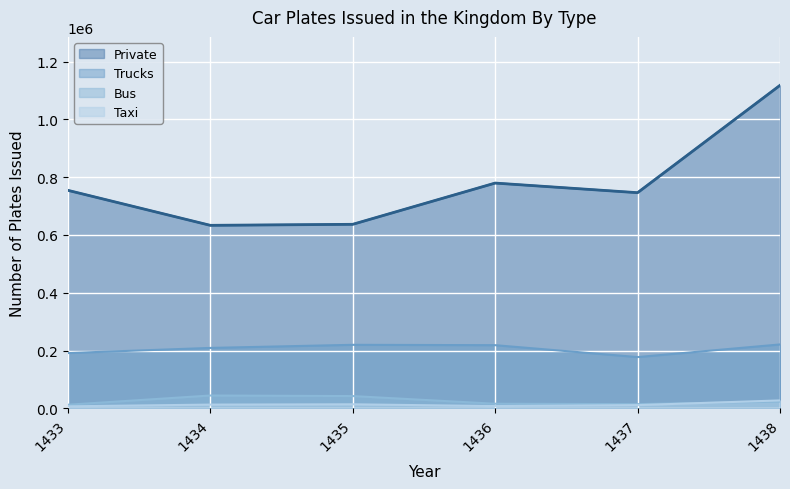

Where is the first local minimum for Trucks?

1437